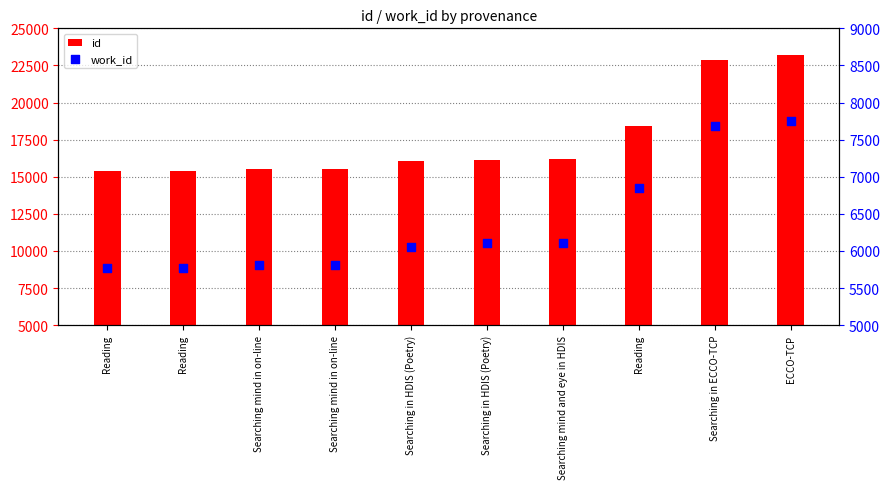

Which series has the largest total across all categories?

id